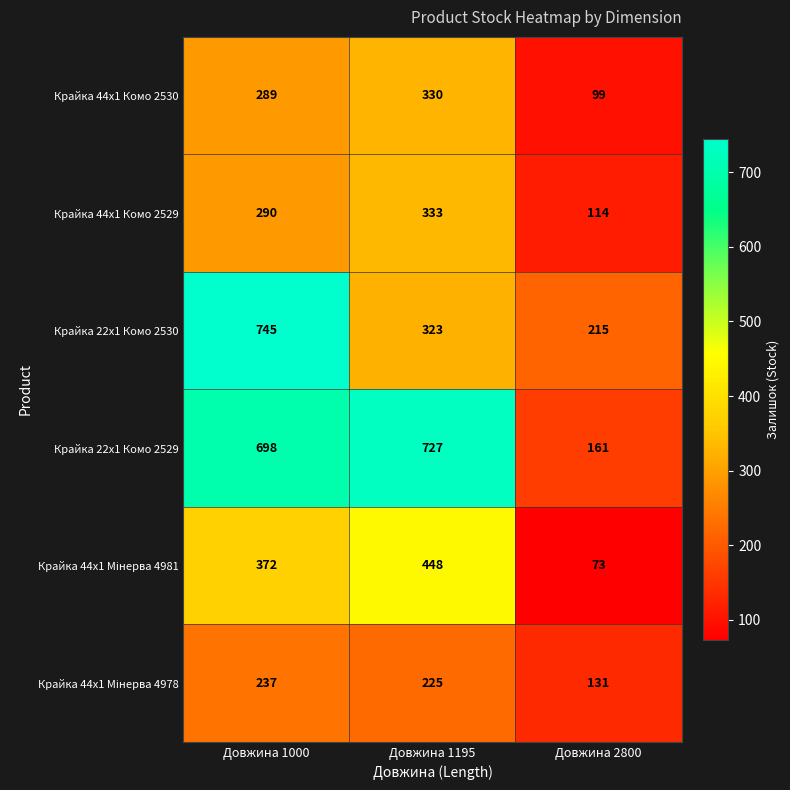

What is the average value of the Крайка 22x1 Комо 2529 series?

529